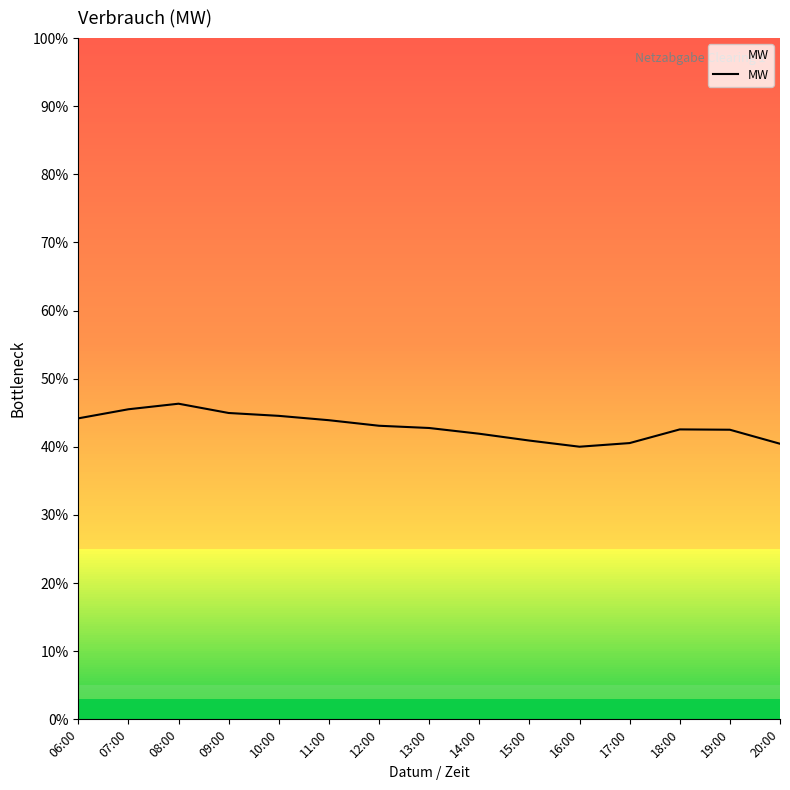

Reading left to right, list all the values displayed in this chart.

06:00=5301.9	07:00=5461.9	08:00=5559.8	09:00=5396.4	10:00=5345.9	11:00=5269.1	12:00=5171.5	13:00=5132.0	14:00=5031.0	15:00=4910.6	16:00=4802.4	17:00=4866.4	18:00=5107.1	19:00=5101.5	20:00=4854.5